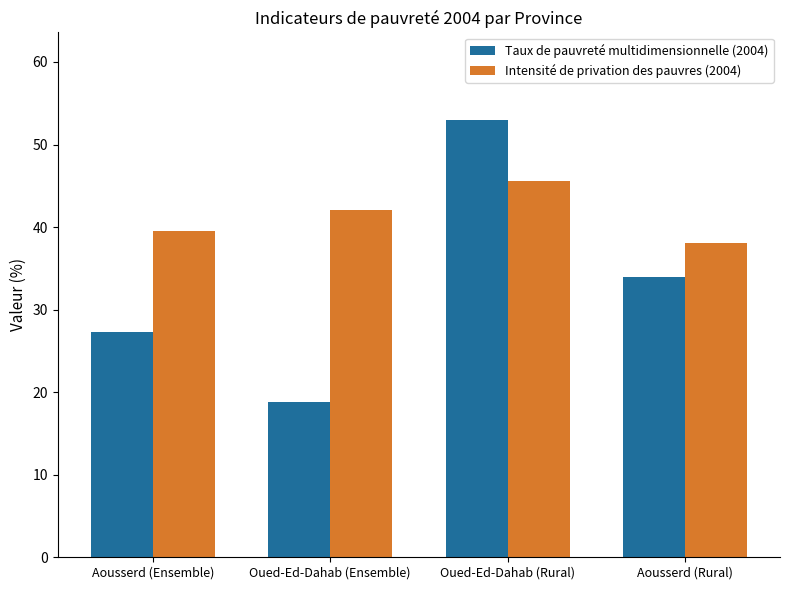

Is the value of Intensité de privation des pauvres (2004) at Aousserd (Rural) greater than the value of Taux de pauvreté multidimensionnelle (2004) at Oued-Ed-Dahab (Rural)?

No